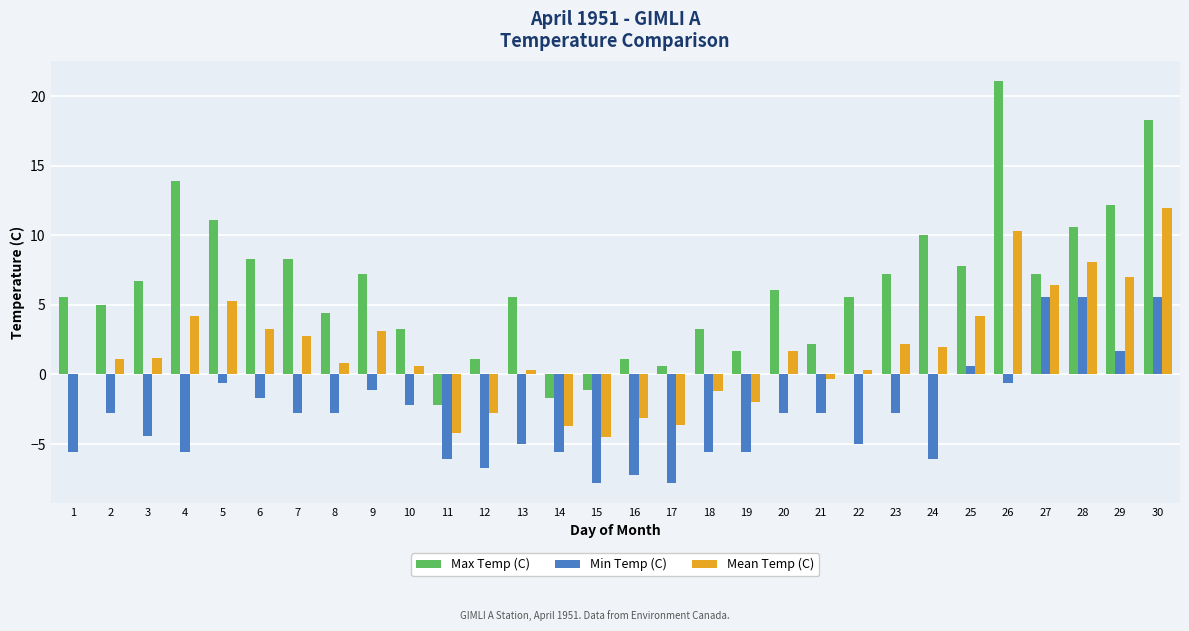

Which series changed the most between 1 and 16?

Max Temp (C)